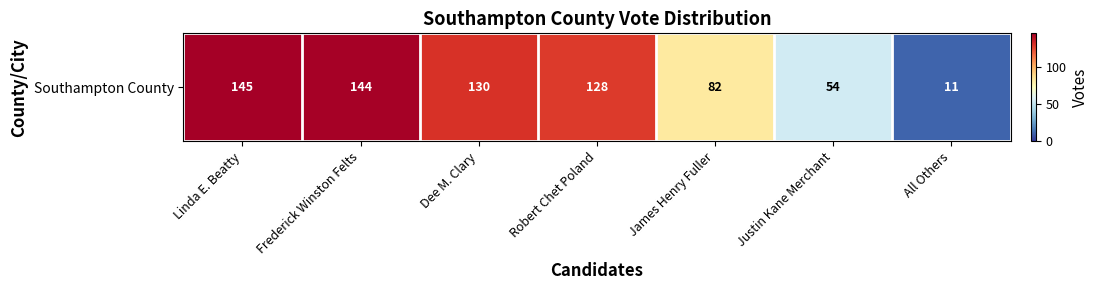

What is the difference between the values at Frederick Winston Felts and All Others?

133